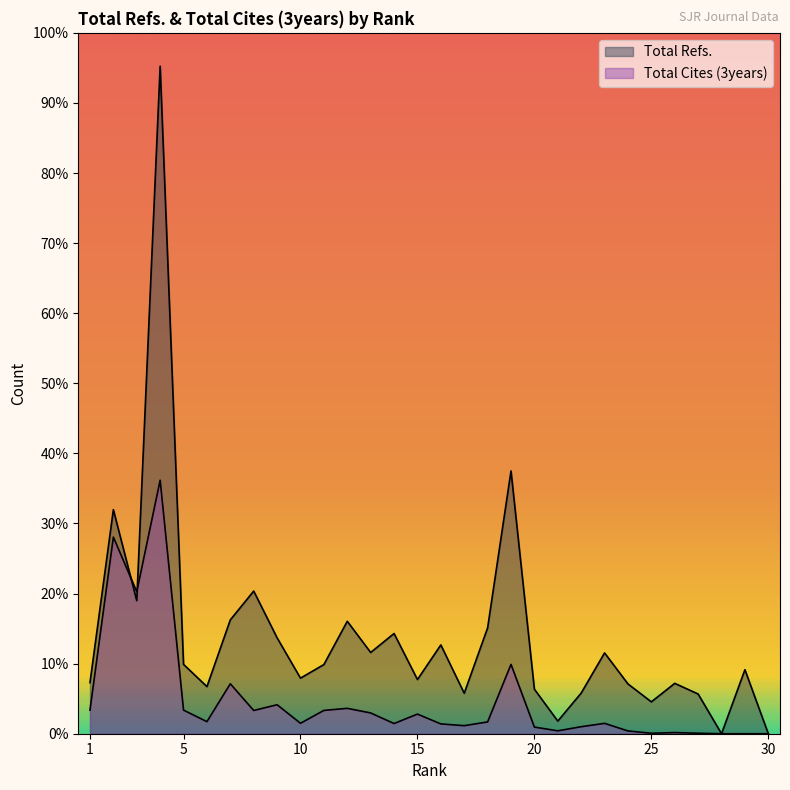

Does the chart have visible grid lines?

No